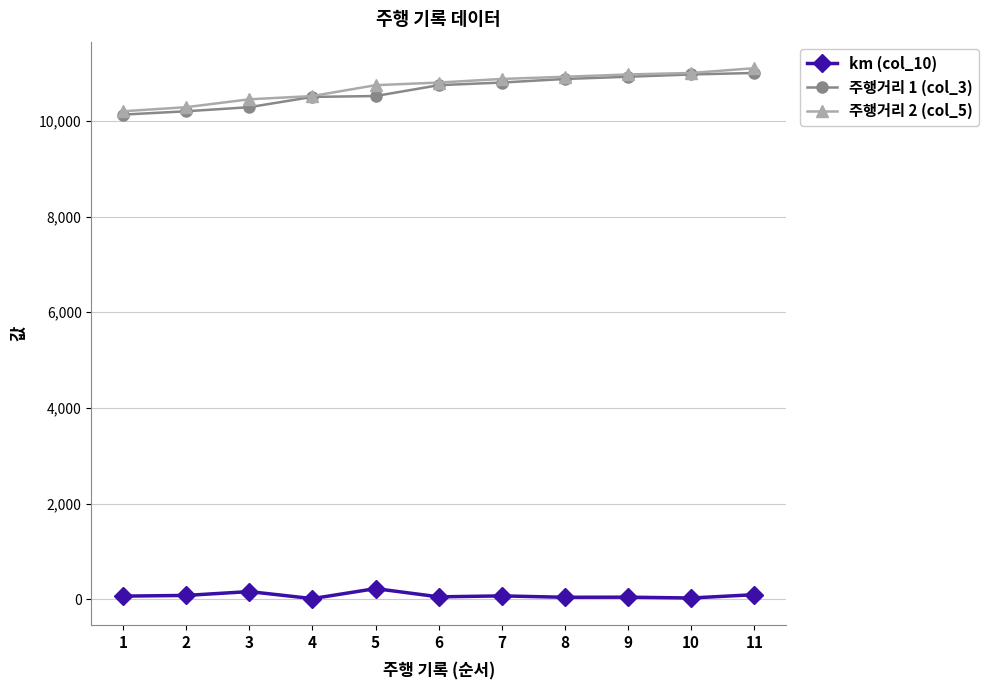

True or false: 주행거리 1 (col_3) has a value of 16044 at 9.

False